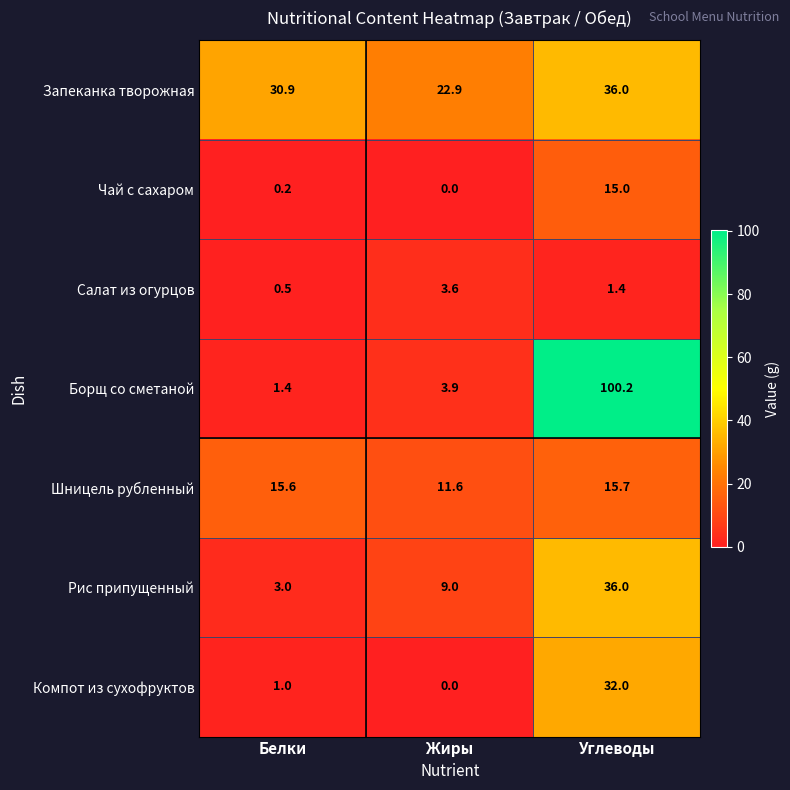

Which series has the widest spread of values?

Борщ со сметаной